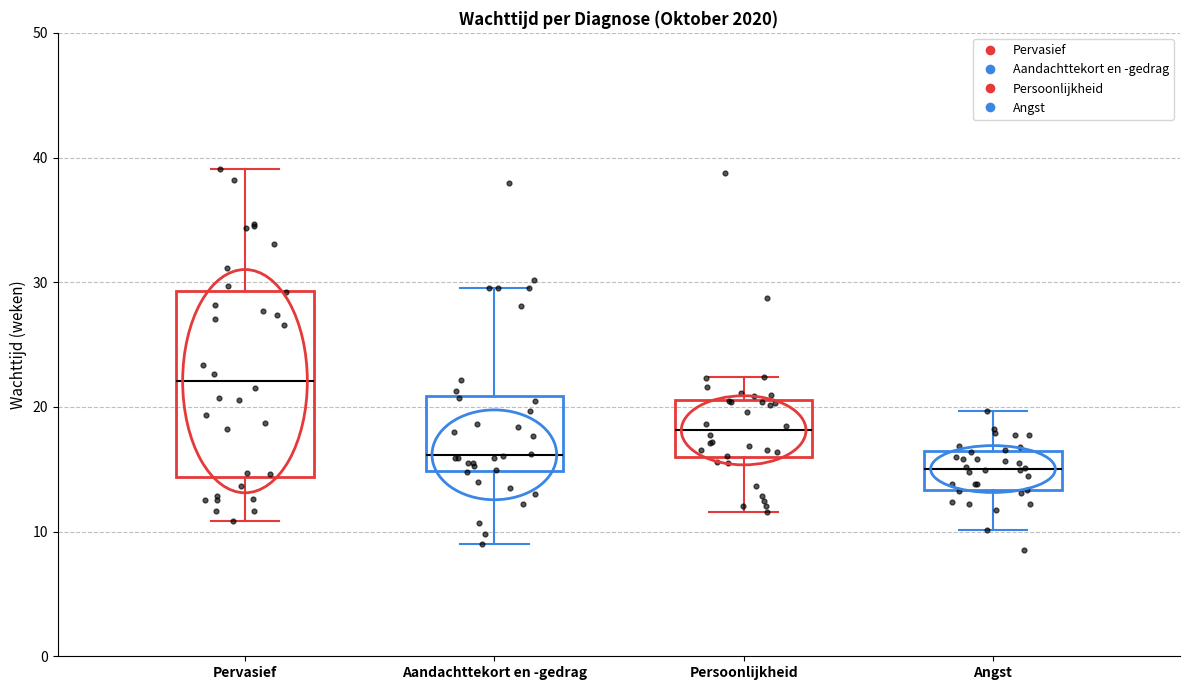

Comparing the boxes themselves (not the whiskers), which one is the tallest?

Pervasief